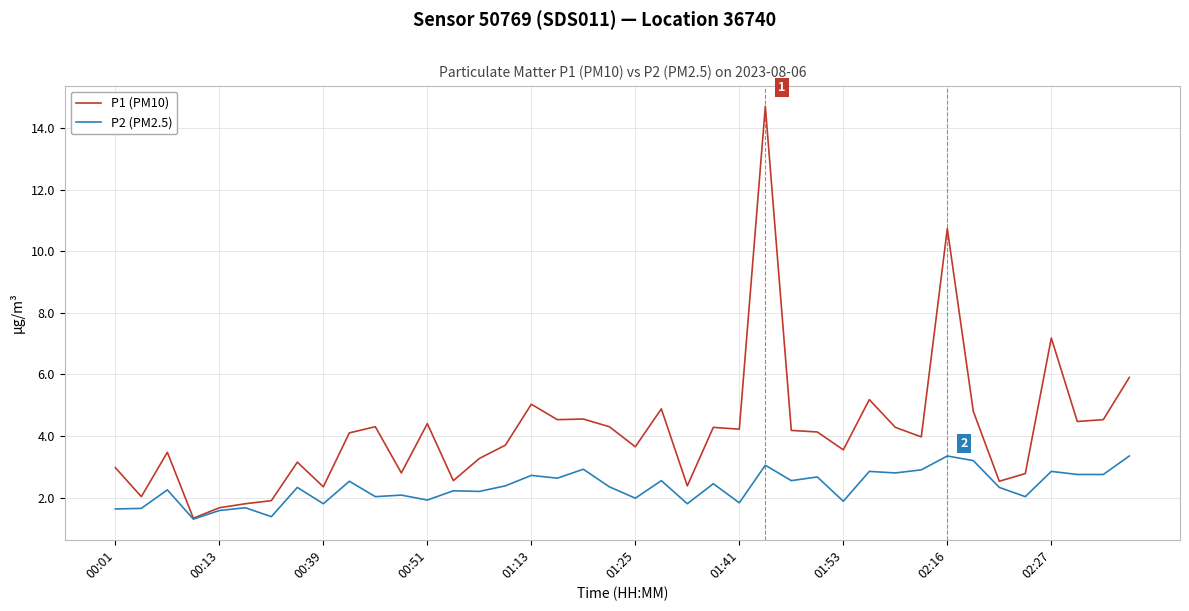

What is the sum of all P1 (PM10) values?

166.5